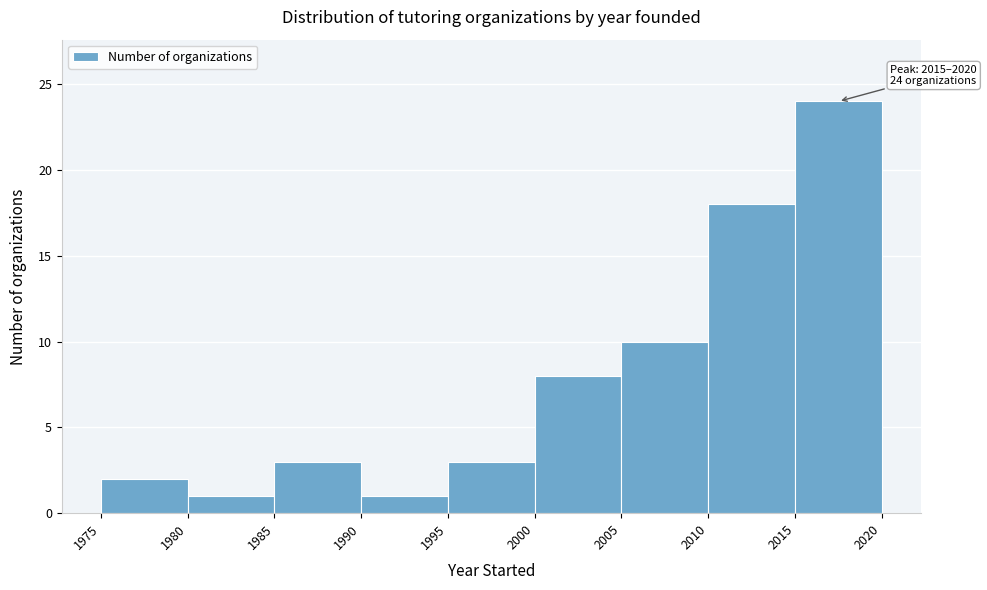

Over which range of the x-axis is the bar tallest?

2015 to 2020